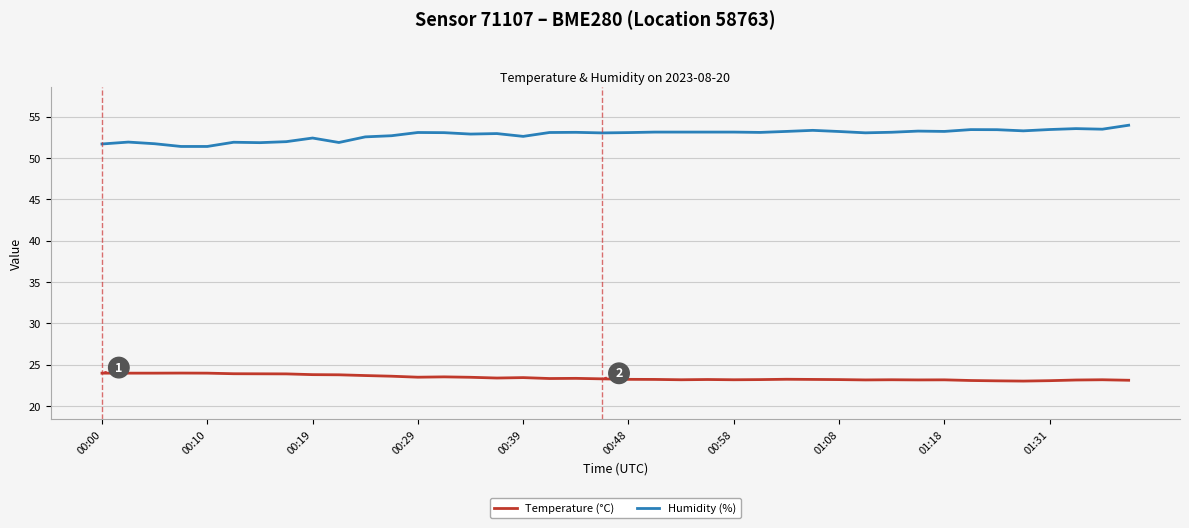

Which series has the largest total across all categories?

Humidity (%)